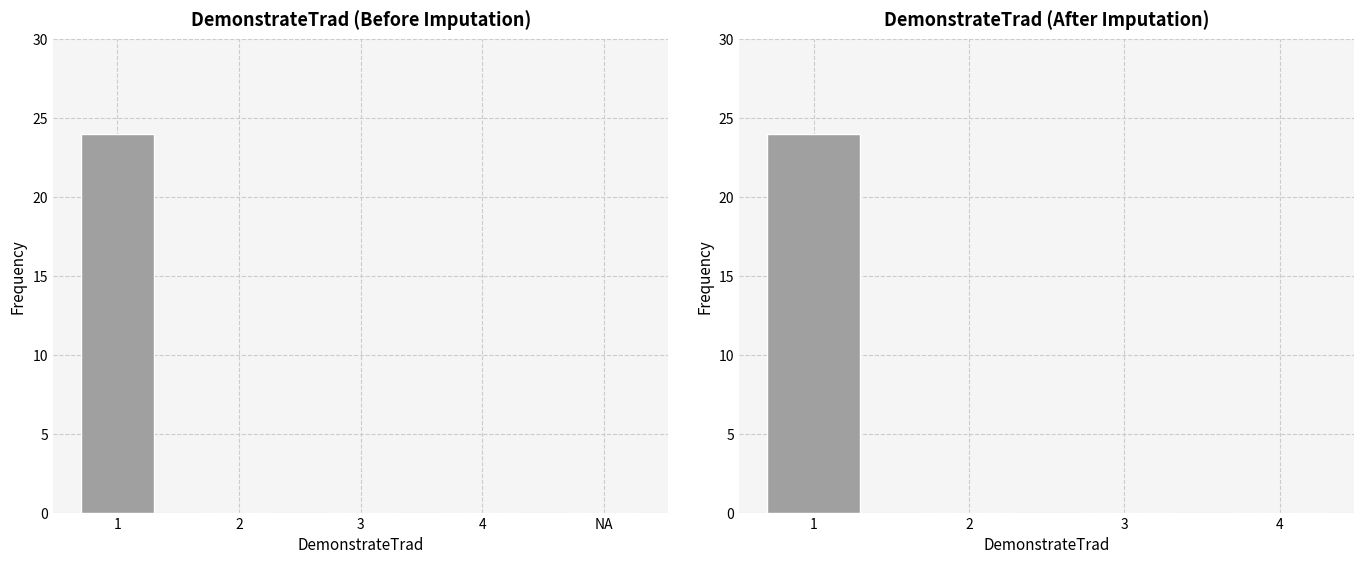

Is it true that the value at 2 is 16?

False